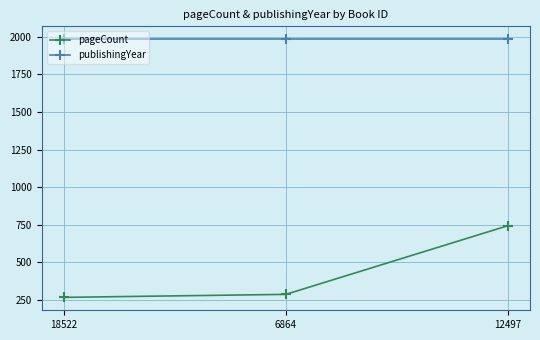

Reading left to right, extract all data points from this chart.

pageCount: 268	288	744
publishingYear: 1983	1983	1983